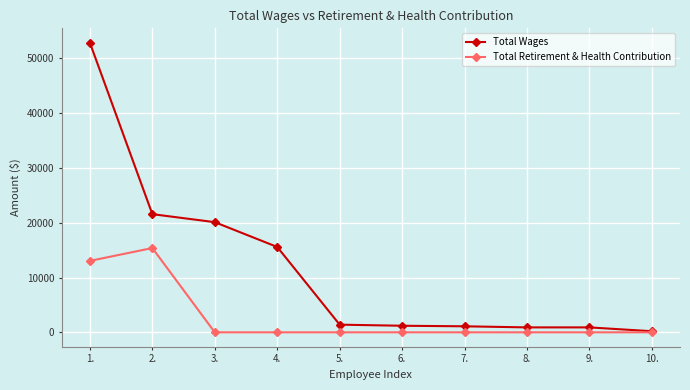

Which series changed the most between 2. and 4.?

Total Retirement & Health Contribution